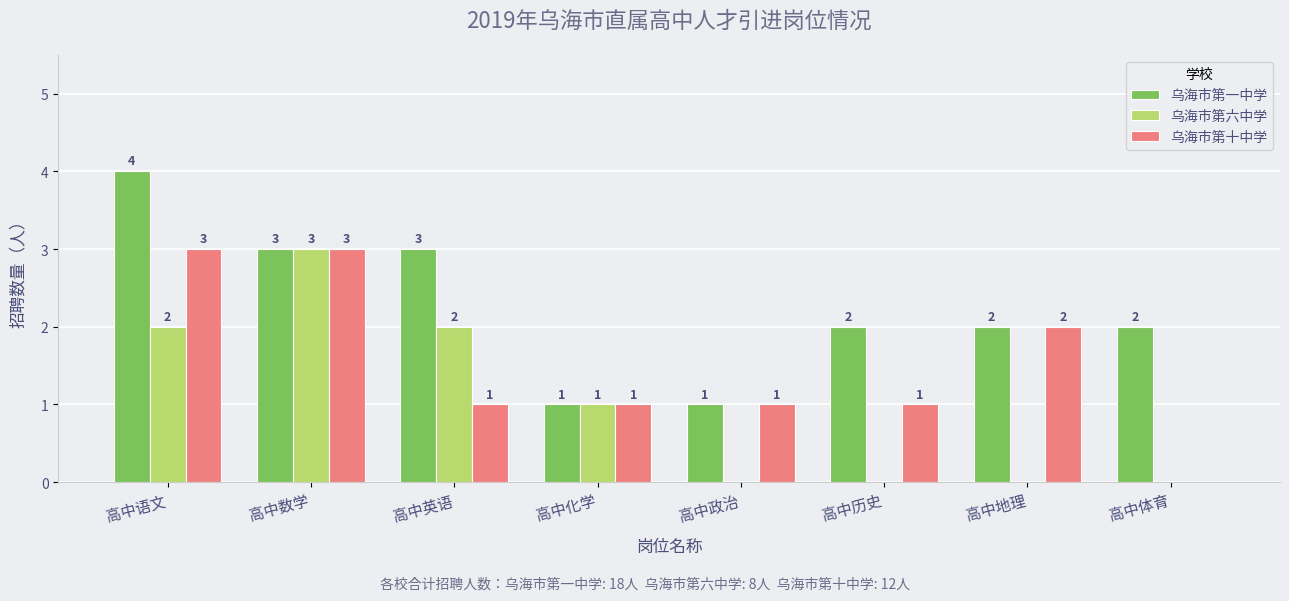

Are the bars horizontal?

No